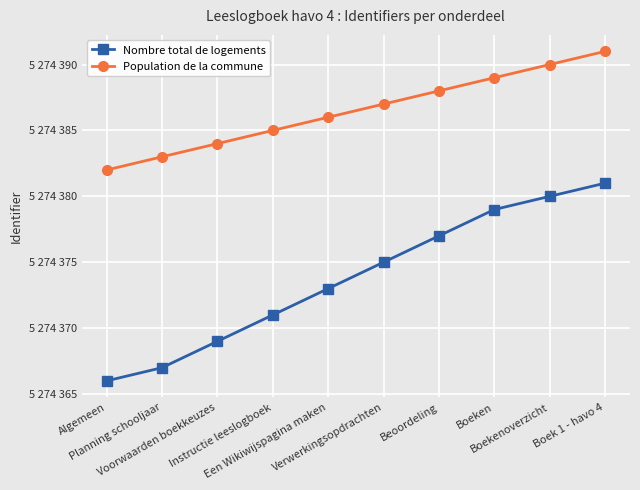

Which has a higher value, Instructie leeslogboek or Boekenoverzicht?

Boekenoverzicht